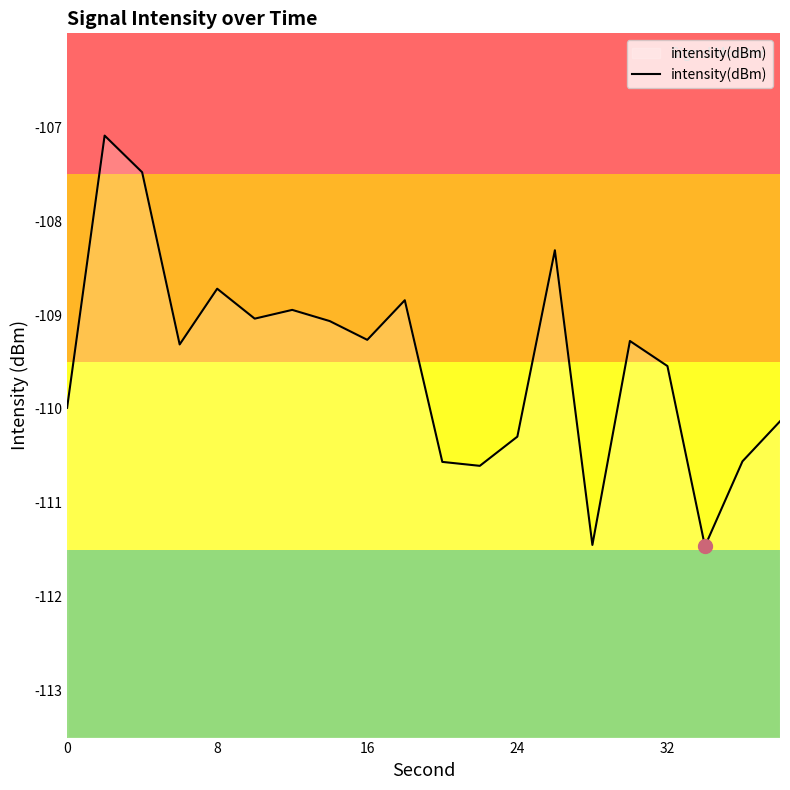

What is the value of the 5th point from the left?

-108.7